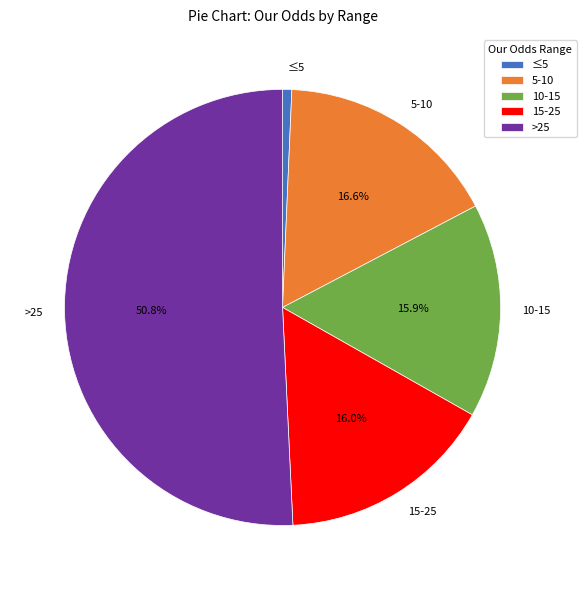

How much of the chart is everything except >25?

49.2%